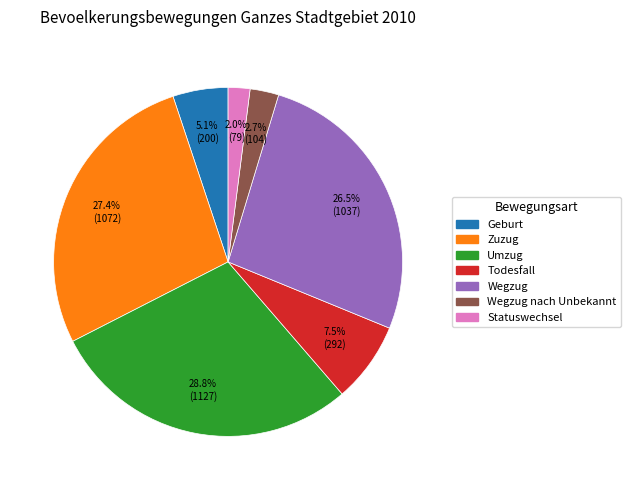

Is there any slice that represents more than half of the pie?

No